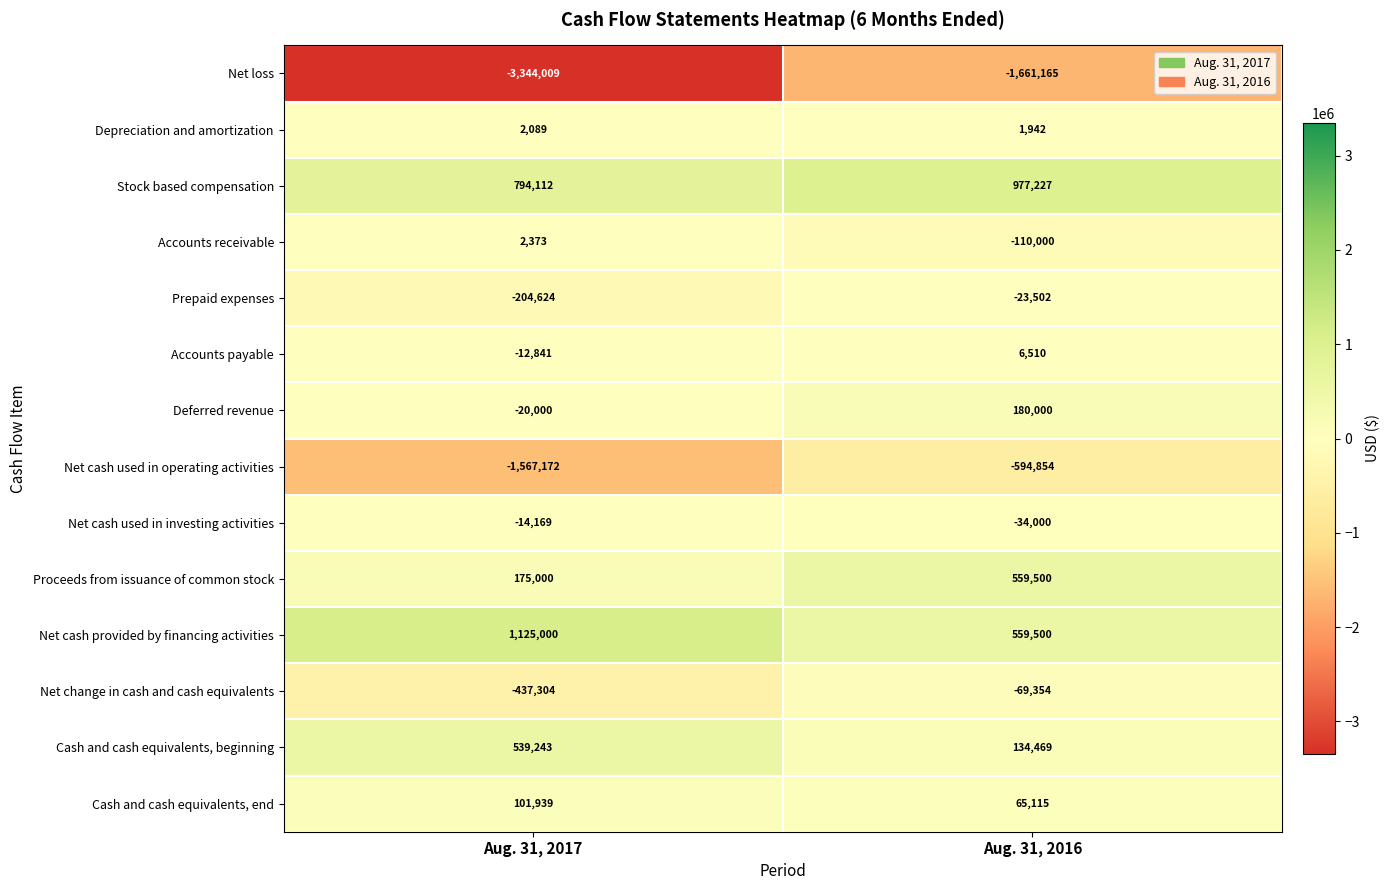

The value of Depreciation and amortization at Aug. 31, 2016 is 2950. True or false?

False